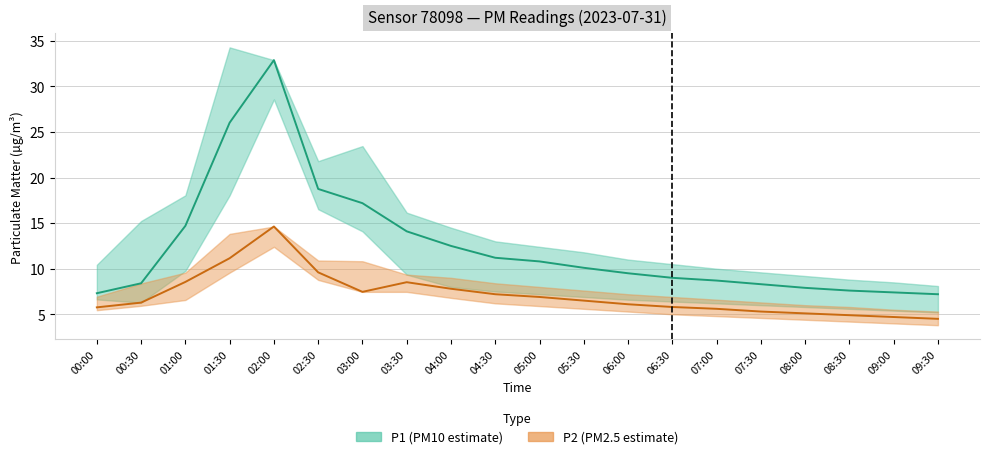

What position from the left is 06:30?

14